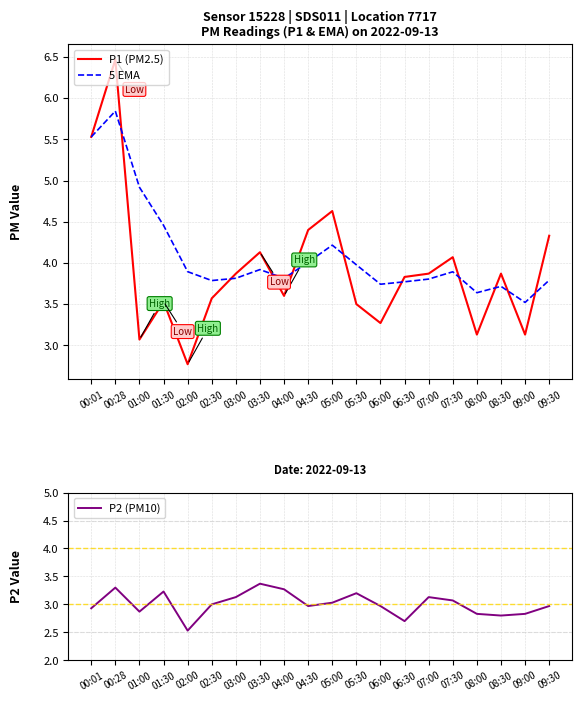

At which label does P1 (PM2.5) reach its minimum?

02:00